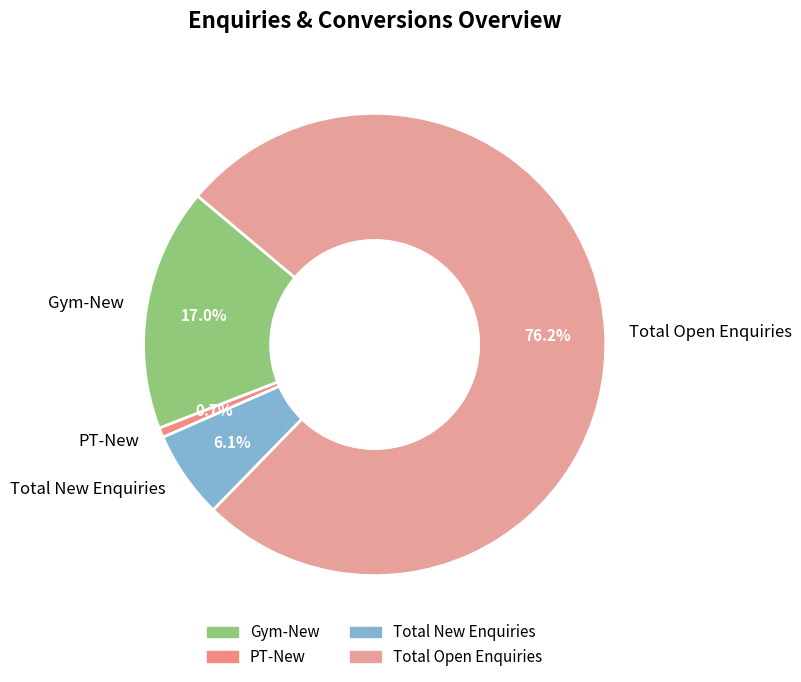

Is the sum of Gym-New and Total New Enquiries greater than half?

No